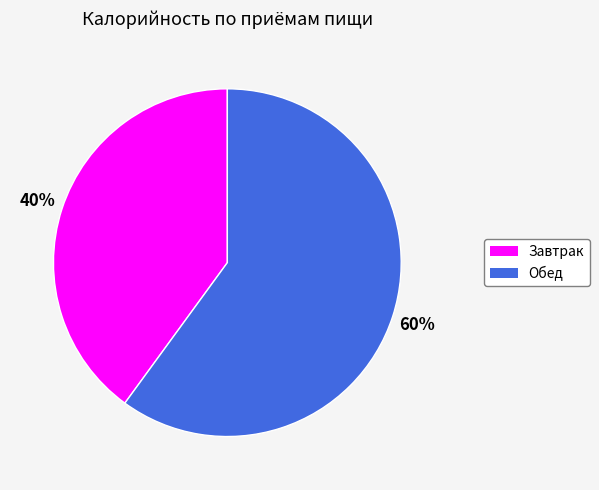

Between Обед and Завтрак, which is larger?

Обед